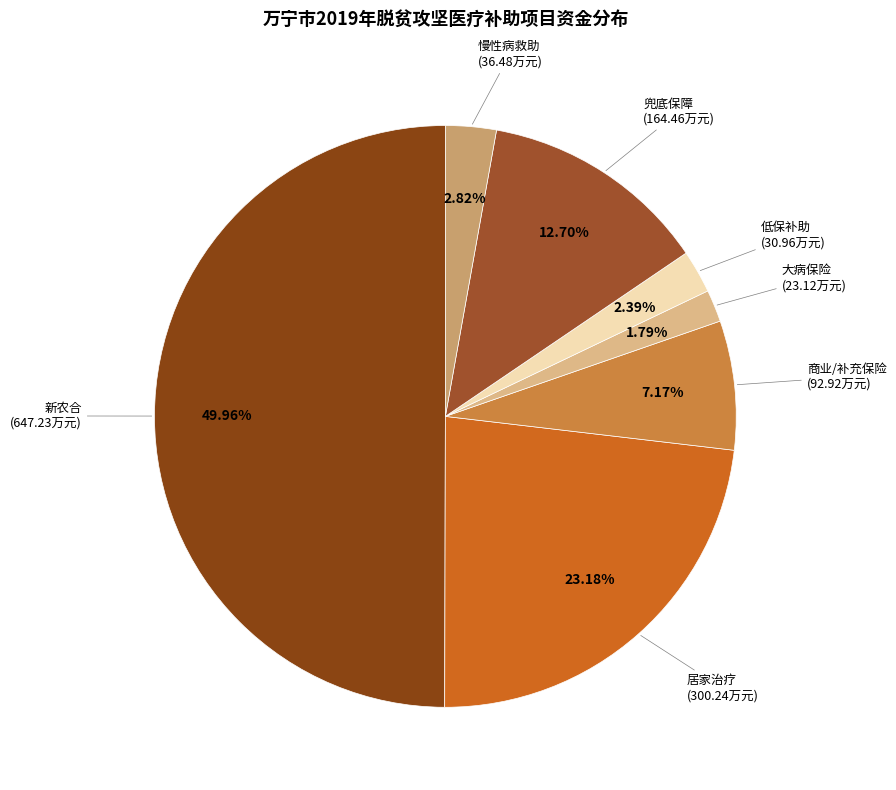

How many segments does this pie chart have?

7